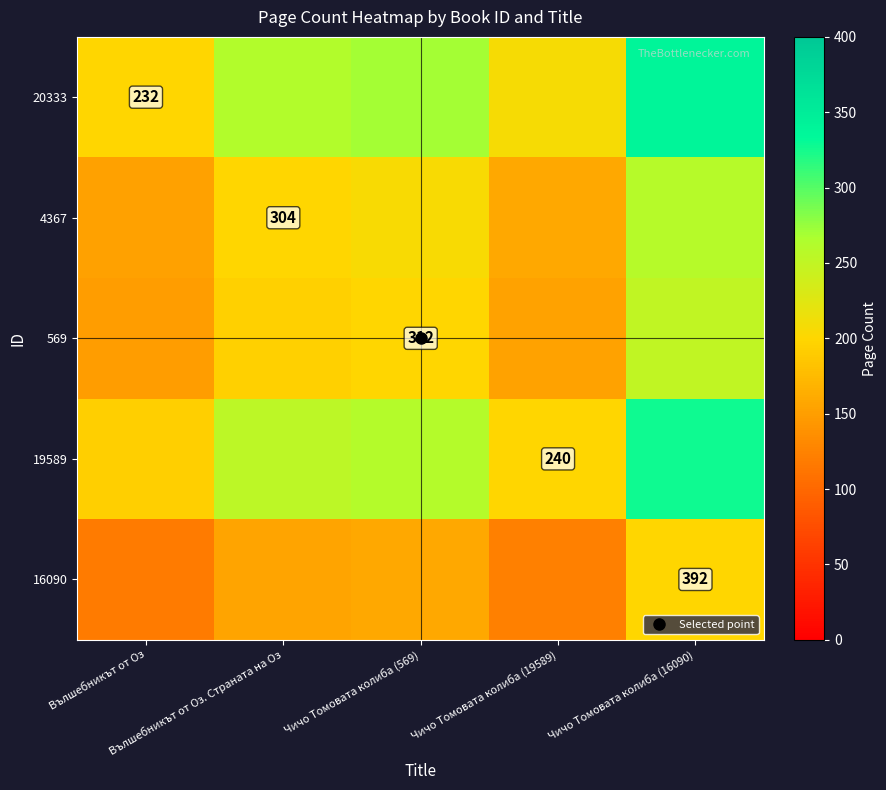

The 16090 series shows 64.6 at Чичо Томовата колиба (19589). True or false?

False